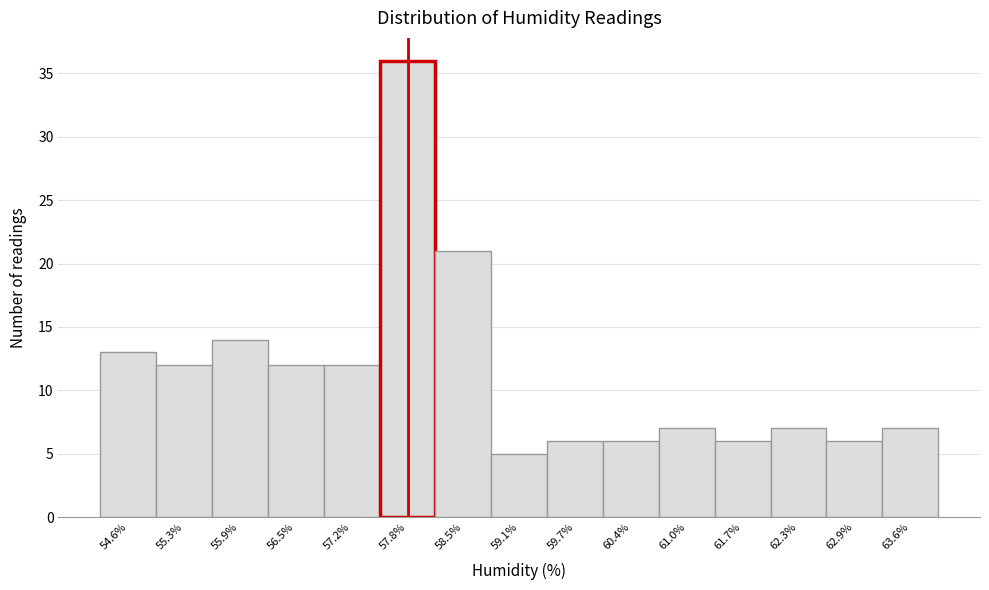

Reading left to right, transcribe this chart: for each bar, give the range it covers on the x-axis and its height. Neither the bar edges nor the heights are printed on the chart, so give them approximately, as read against the axes.

54.30 to 54.94: 13
54.94 to 55.58: 12
55.58 to 56.22: 14
56.22 to 56.86: 12
56.86 to 57.50: 12
57.50 to 58.14: 36
58.14 to 58.78: 21
58.78 to 59.42: 5
59.42 to 60.06: 6
60.06 to 60.70: 6
60.70 to 61.34: 7
61.34 to 61.98: 6
61.98 to 62.62: 7
62.62 to 63.26: 6
63.26 to 63.90: 7